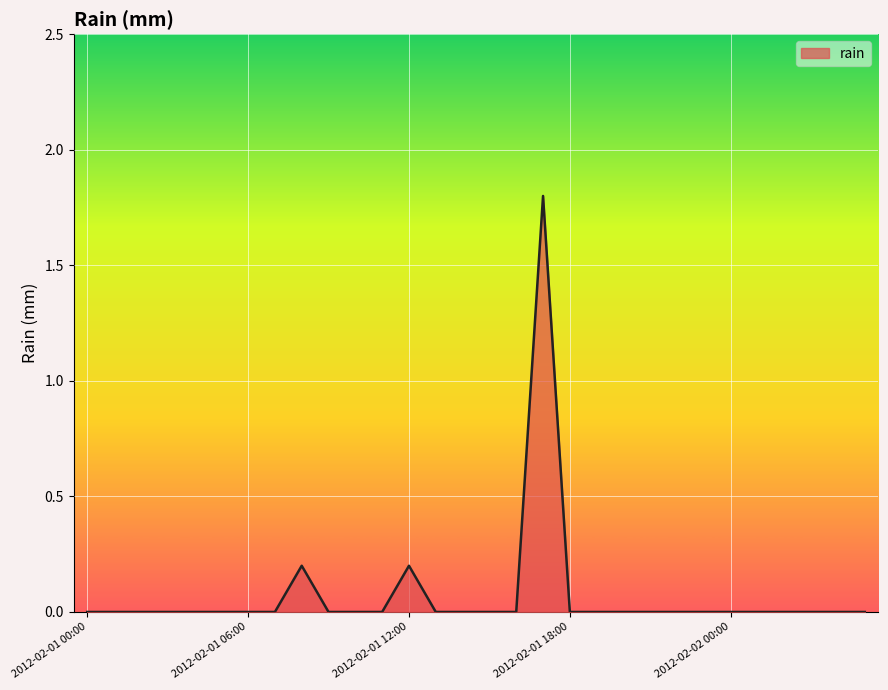

What is the difference between the maximum and minimum values?

1.8